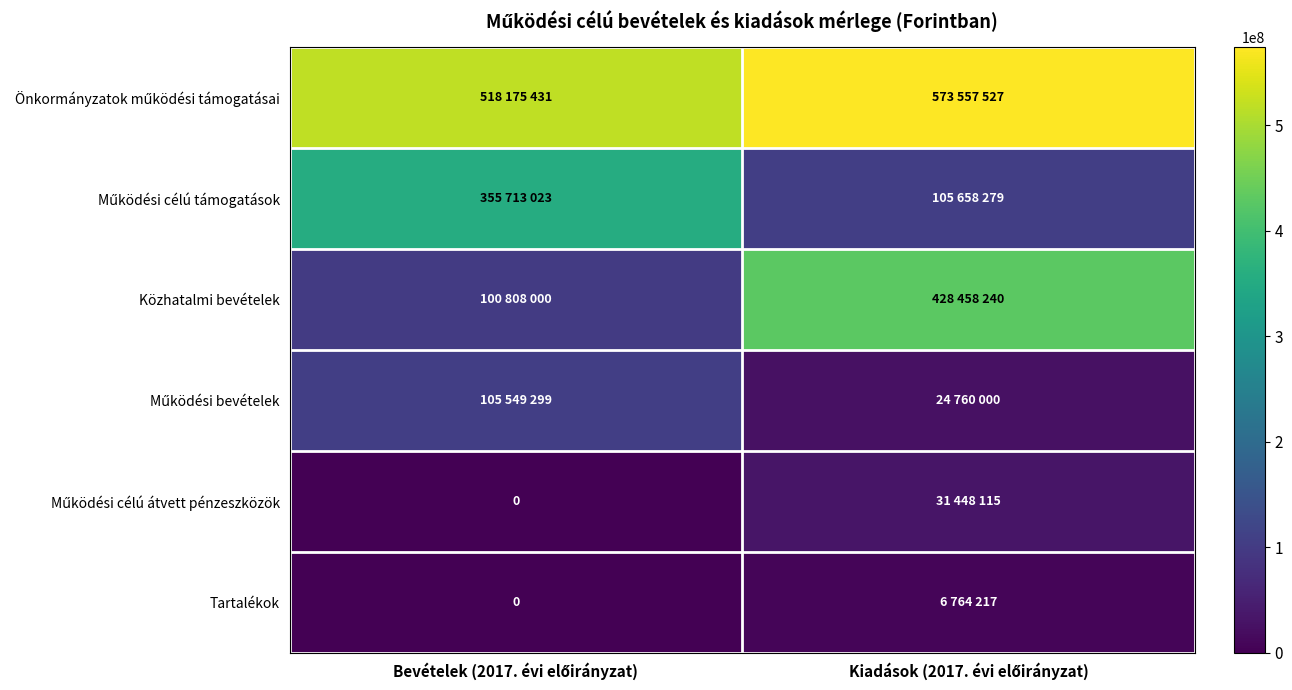

True or false: Működési célú támogatások has a value of 165845982 at Kiadások (2017. évi előirányzat).

False